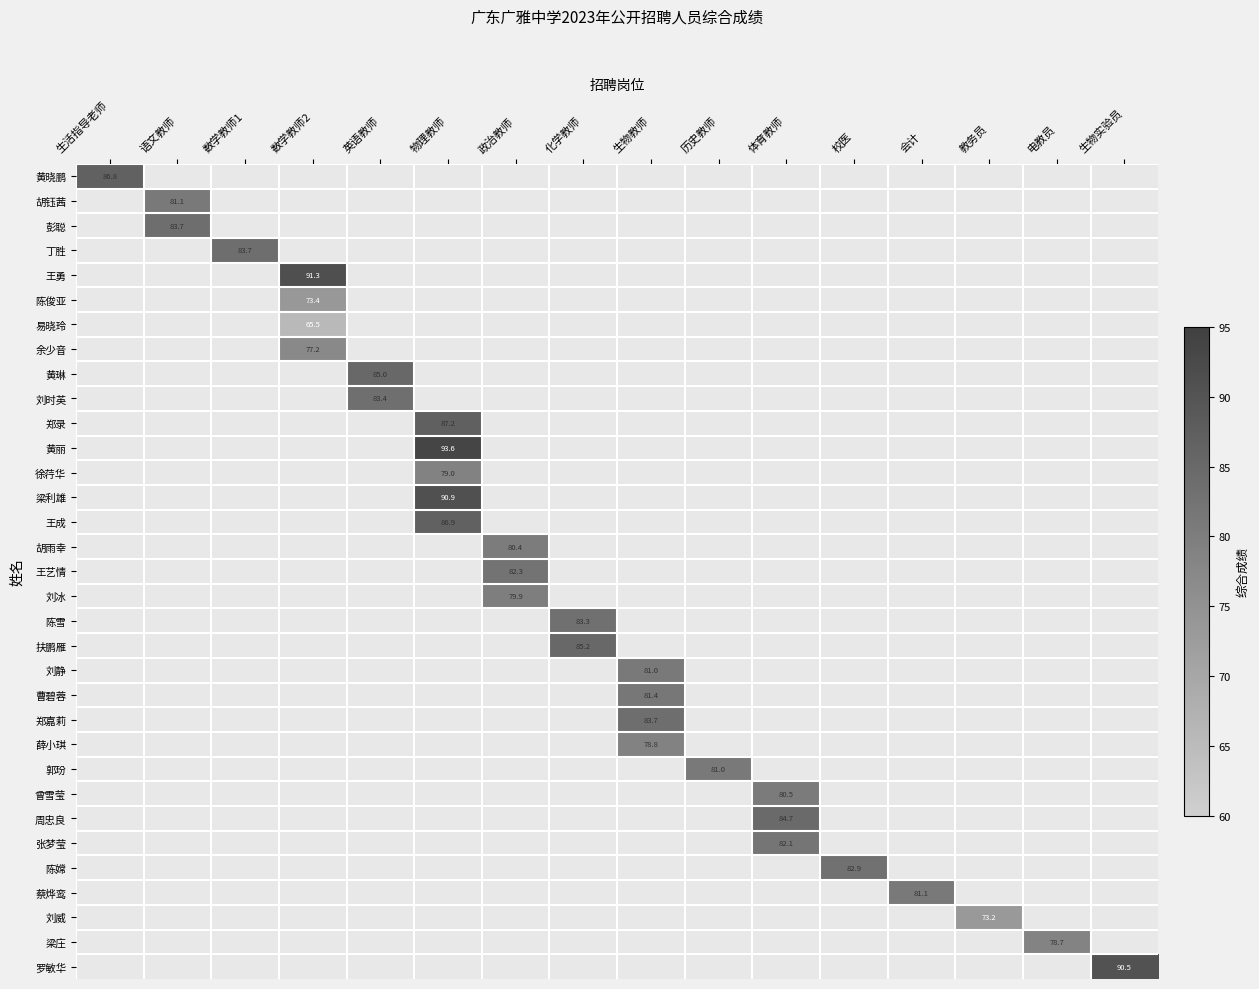

At how many categories does at least one series exceed 79?

14